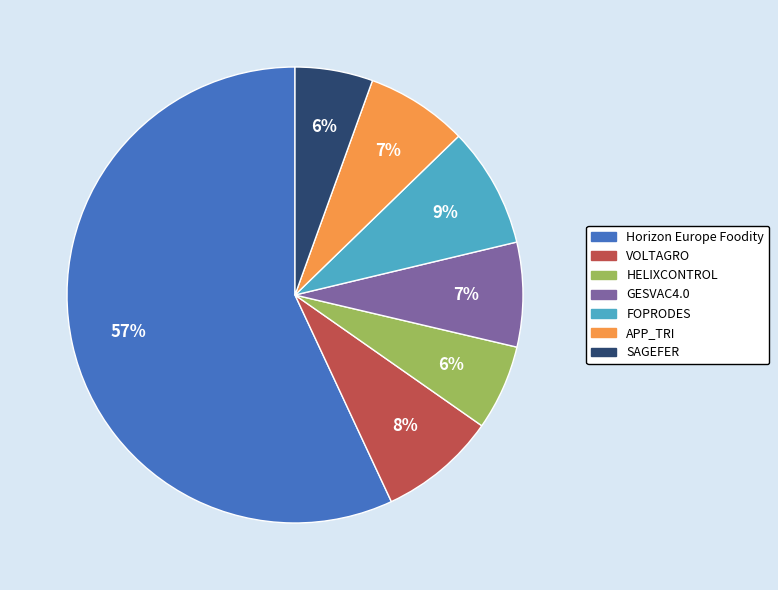

Which category has the biggest portion of the pie?

Horizon Europe Foodity